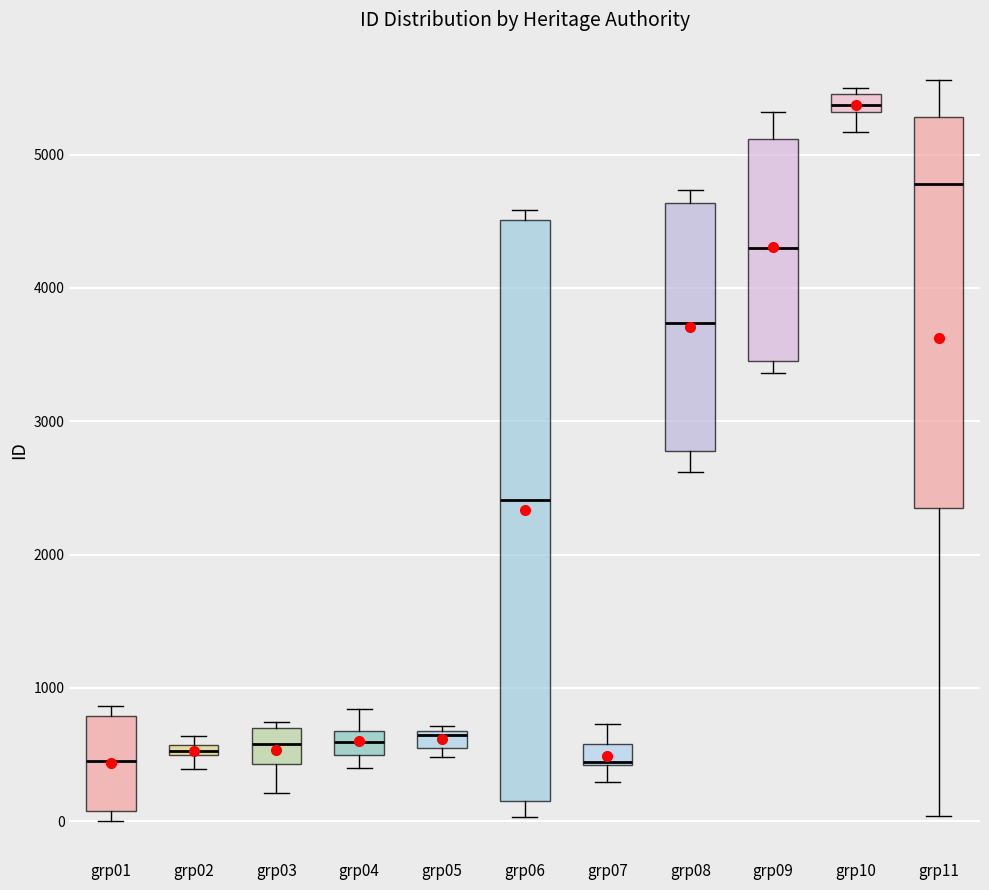

Where is the upper edge of the box for grp02 on the y-axis? The values are not printed on the chart, so give them approximately, as read against the axis.

600